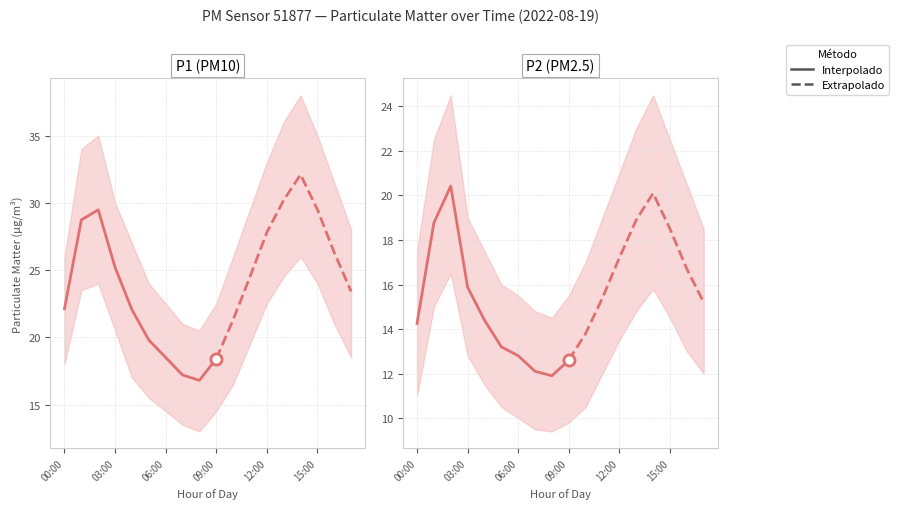

What is the minimum value for P1?

16.8